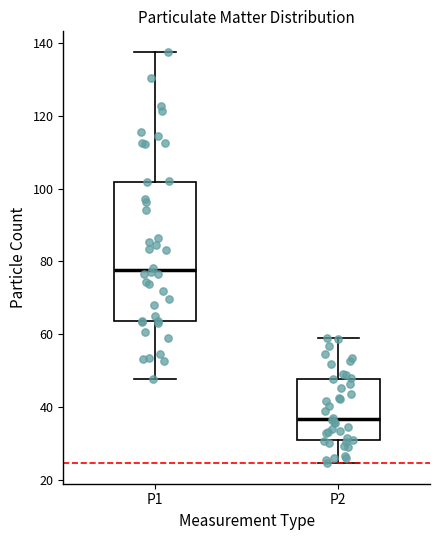

Reading left to right, transcribe this box plot: for each box, give where its median line is, the range the box spans, and where its two whiskers end, as read against the y-axis. The values are not printed on the chart, so give them approximately, as read against the axis.

P1: median 78, box 64 to 102, whiskers 48 to 138
P2: median 36, box 30 to 48, whiskers 24 to 58